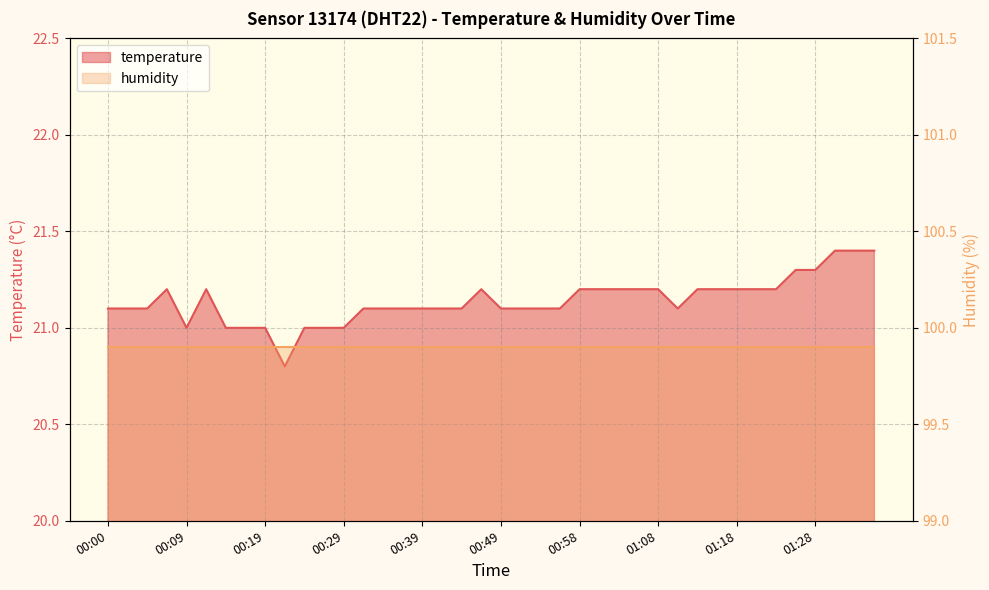

What is the difference between the second highest and second lowest values?

0.4